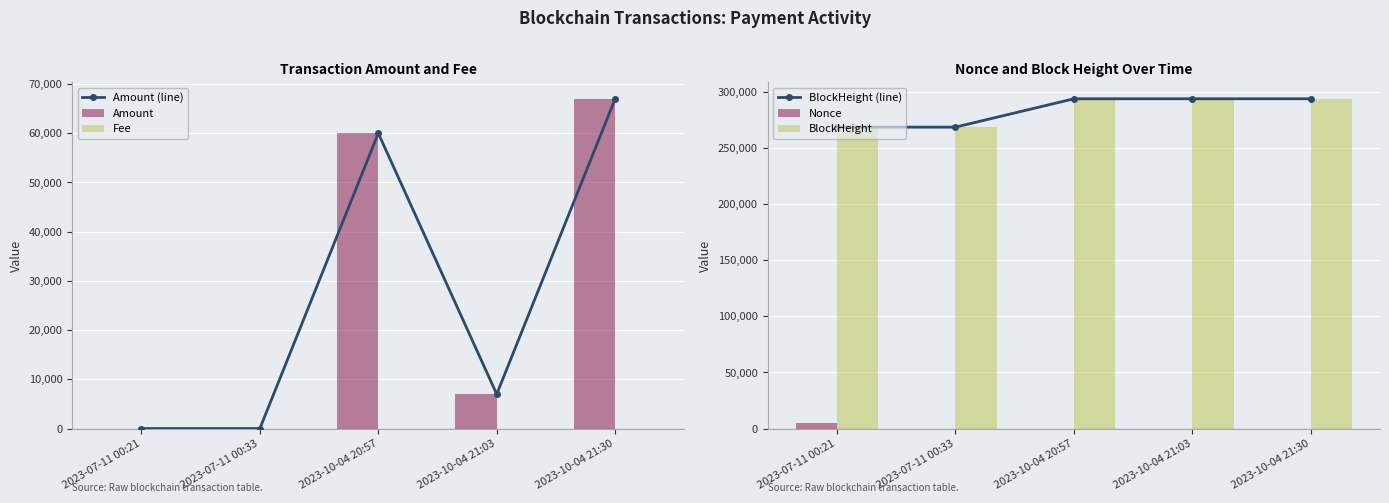

Where does the Amount (line) series first go above 6998?

2023-10-04 20:57